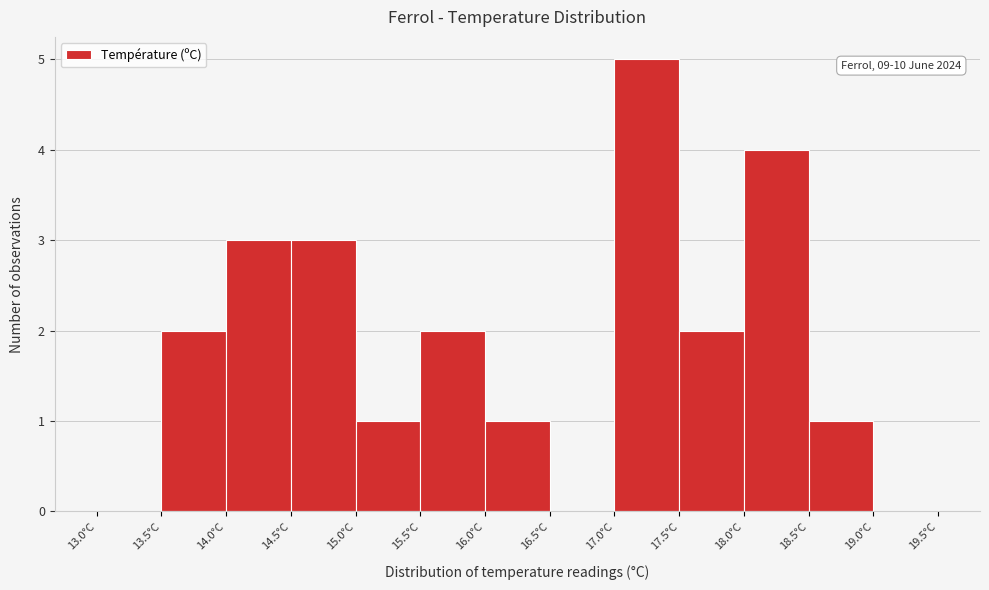

Which range on the x-axis has the tallest bar?

17.0 to 17.5